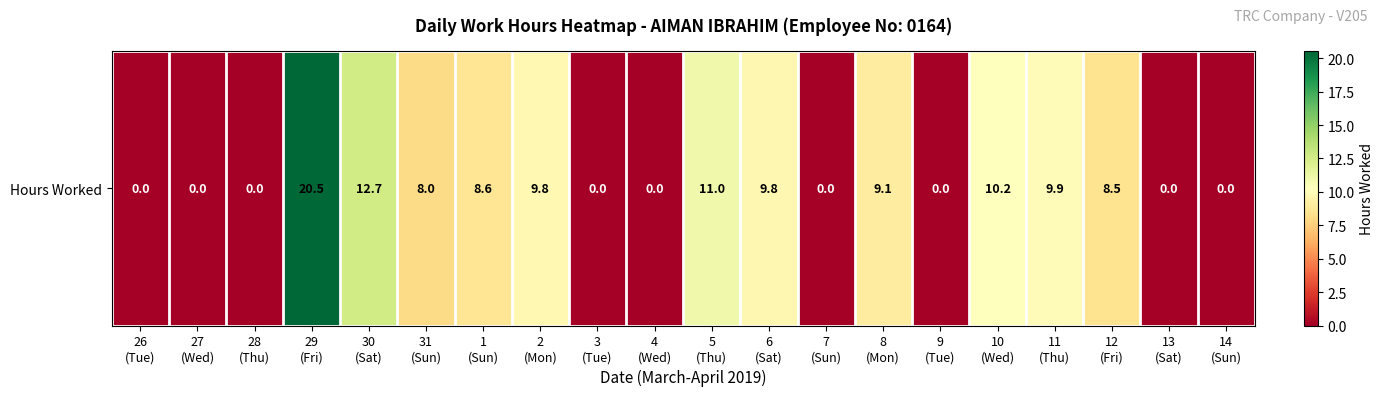

List the labels in order of value, smallest first.

26
(Tue), 27
(Wed), 28
(Thu), 3
(Tue), 4
(Wed), 7
(Sun), 9
(Tue), 13
(Sat), 14
(Sun), 31
(Sun), 12
(Fri), 1
(Sun), 8
(Mon), 6
(Sat), 2
(Mon), 11
(Thu), 10
(Wed), 5
(Thu), 30
(Sat), 29
(Fri)